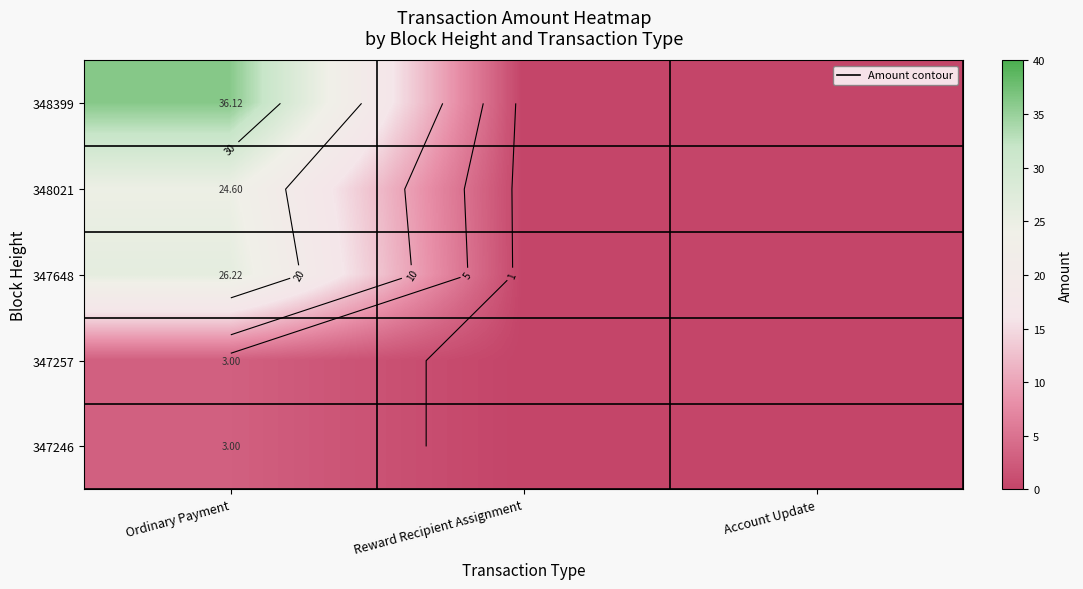

What is the maximum value for 348399?

36.1